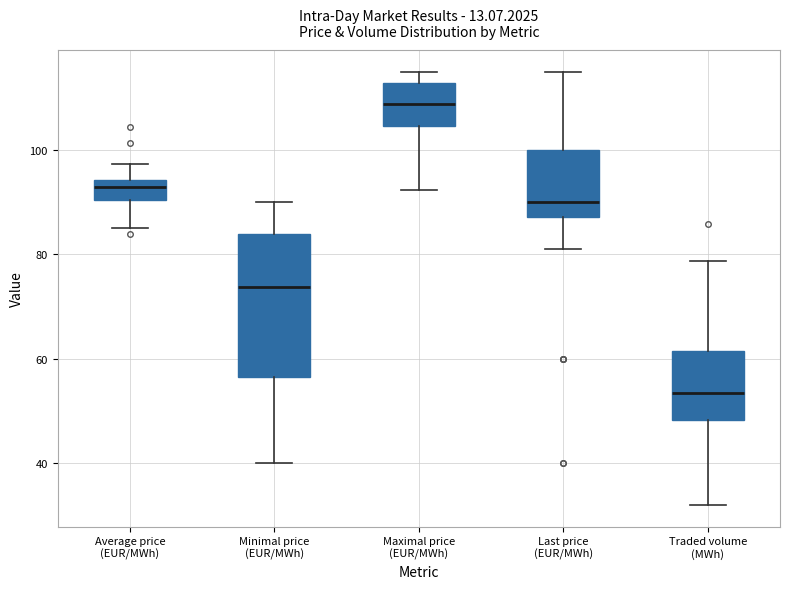

Where does the upper whisker of the box for Traded volume (MWh) end on the y-axis? The values are not printed on the chart, so give them approximately, as read against the axis.

78